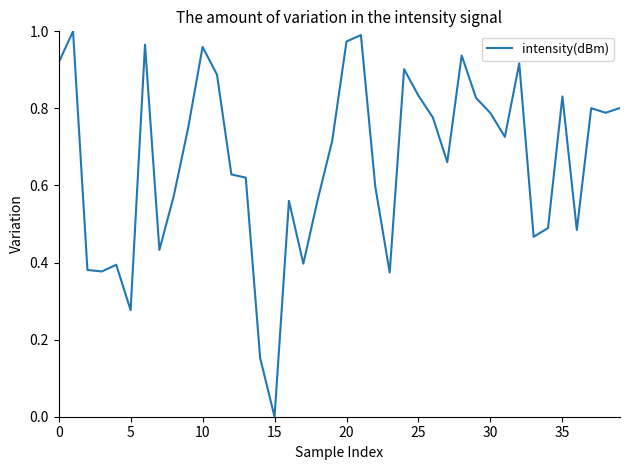

What is the label of the 24th point from the right?

16